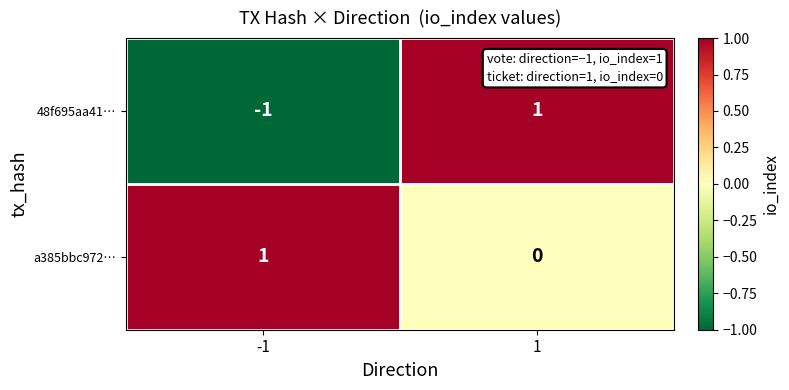

Count the number of categories in the chart.

2